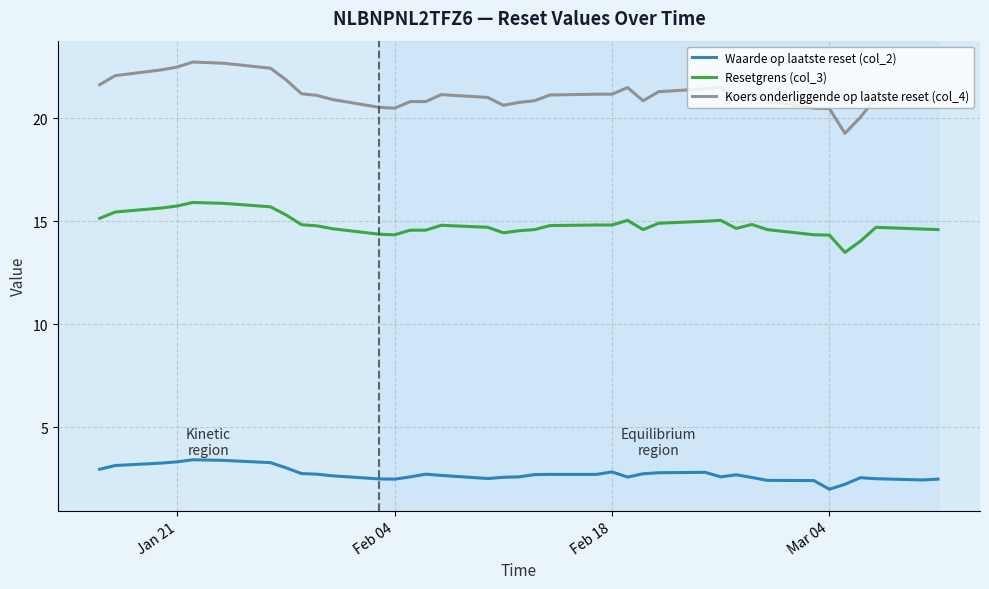

Which series has the largest total across all categories?

Koers onderliggende op laatste reset (col_4)